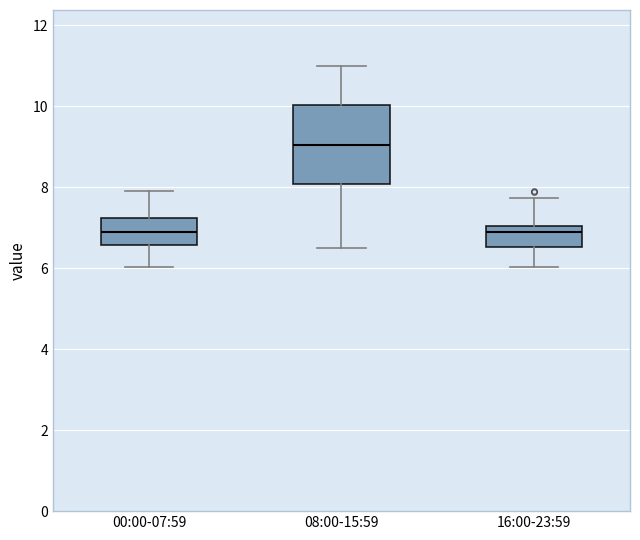

Reading left to right, read every box against the y-axis: the position of its median line, the range the box covers, and the ends of its whiskers. The values are not printed on the chart, so give them approximately, as read against the axis.

00:00-07:59: median 7.0, box 6.6 to 7.2, whiskers 6.0 to 8.0
08:00-15:59: median 9.0, box 8.0 to 10.0, whiskers 6.6 to 11.0
16:00-23:59: median 6.8, box 6.6 to 7.0, whiskers 6.0 to 7.8